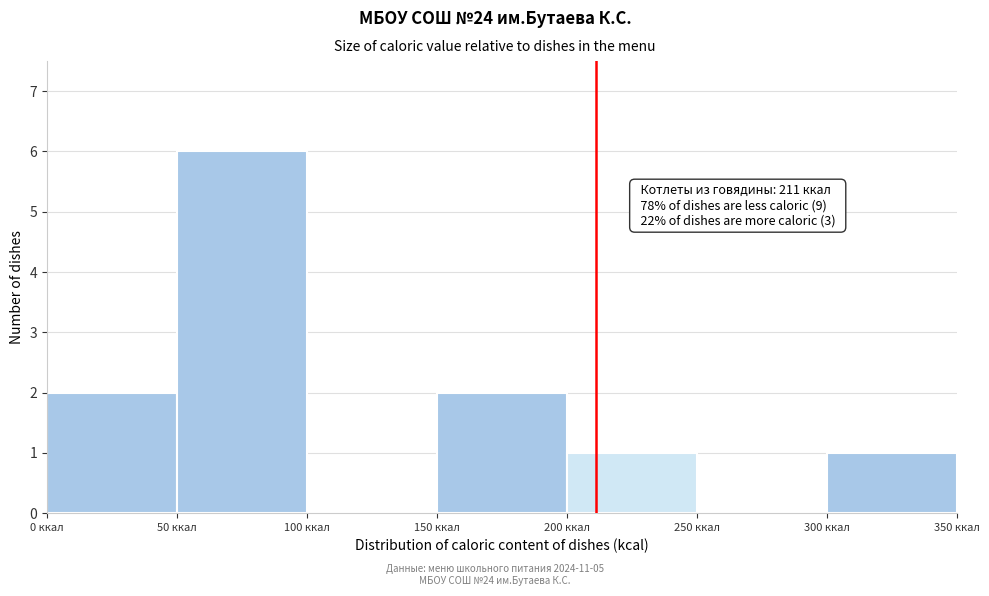

Over which range of the x-axis is the bar tallest?

50 to 100